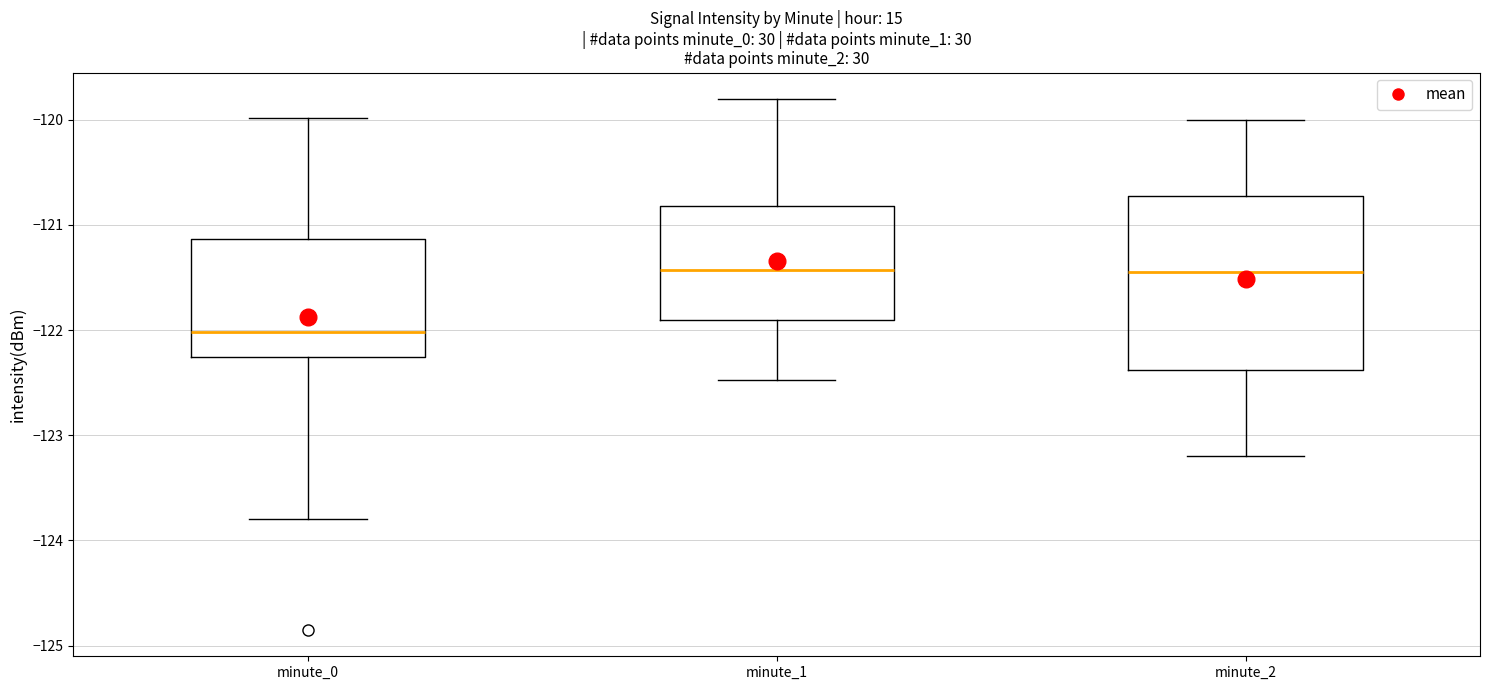

Reading left to right, transcribe this box plot: for each box, give where its median line is, the range the box spans, and where its two whiskers end, as read against the y-axis. The values are not printed on the chart, so give them approximately, as read against the axis.

minute_0: median -122.0, box -122.3 to -121.1, whiskers -123.8 to -120.0
minute_1: median -121.4, box -121.9 to -120.8, whiskers -122.5 to -119.8
minute_2: median -121.4, box -122.4 to -120.7, whiskers -123.2 to -120.0